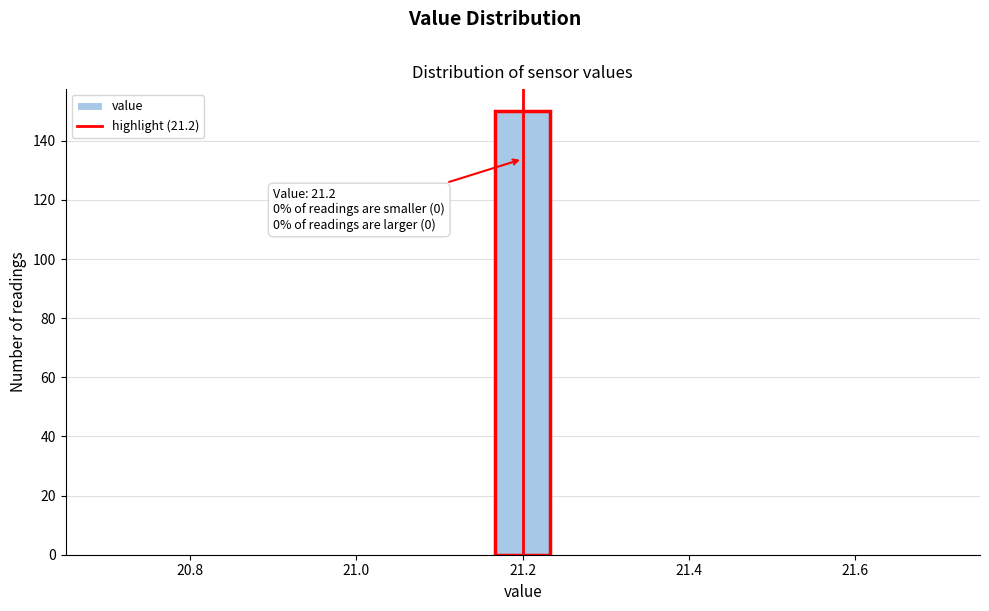

Read against the x-axis, roughly where is the centre of the tallest bar?

21.20